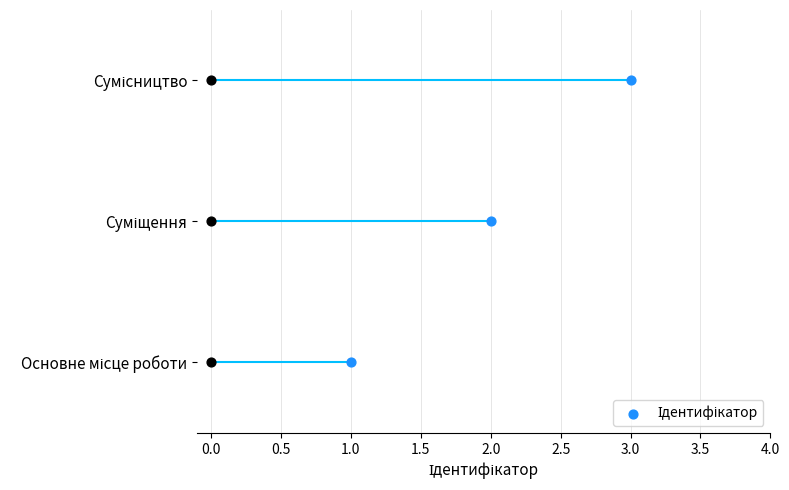

Between Суміщення and Основне місце роботи, which is larger?

Суміщення